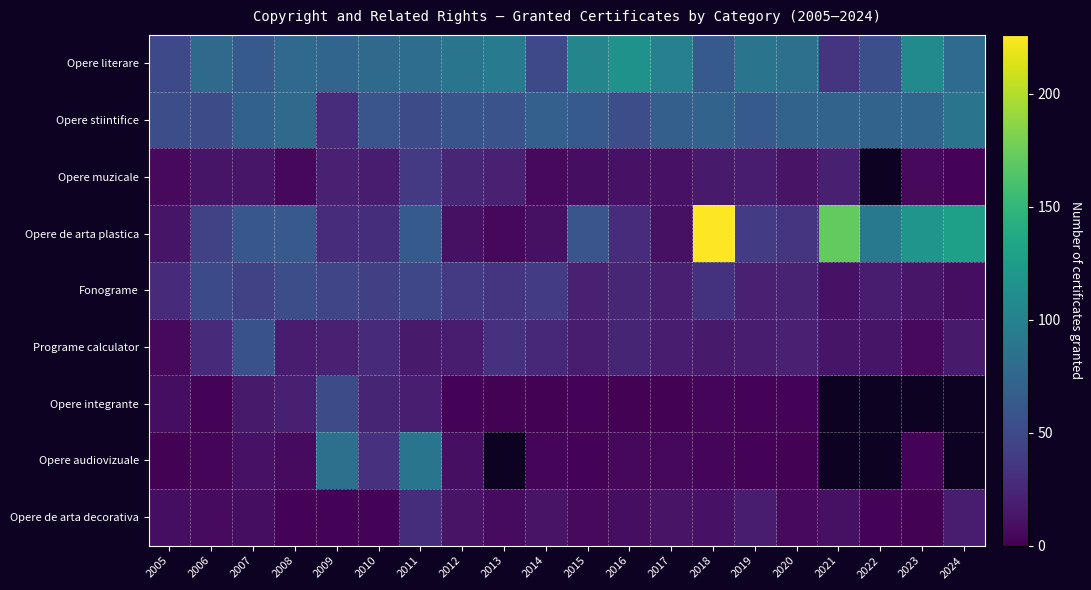

What is the sum of all Opere de arta plastica values?

1236.0